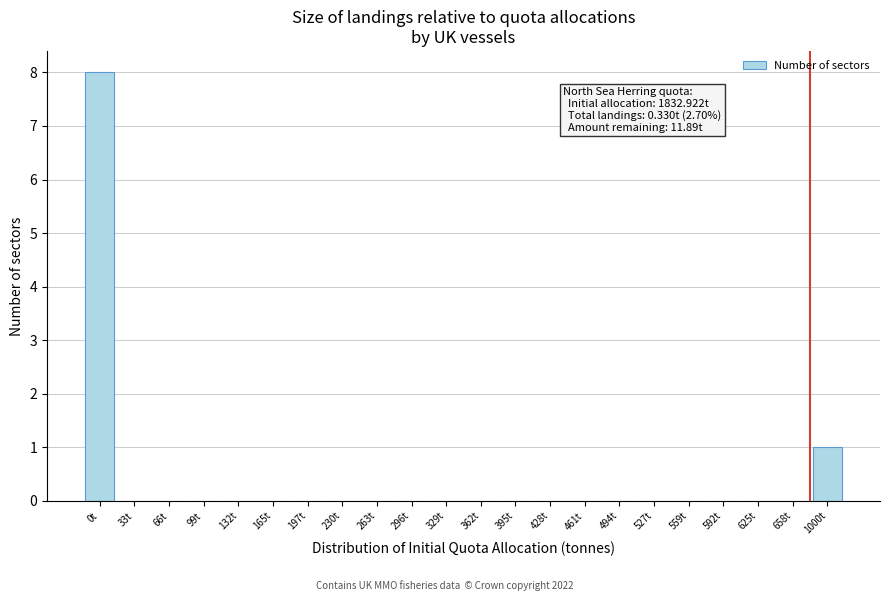

Reading right to left, list all the values displayed in this chart.

1000t=1	658t=0	625t=0	592t=0	559t=0	527t=0	494t=0	461t=0	428t=0	395t=0	362t=0	329t=0	296t=0	263t=0	230t=0	197t=0	165t=0	132t=0	99t=0	66t=0	33t=0	0t=8